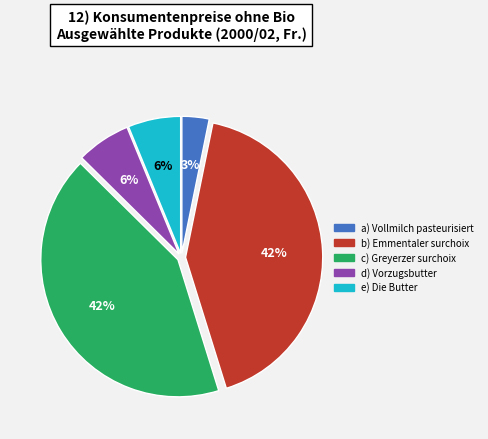

Count the number of slices in the pie.

5